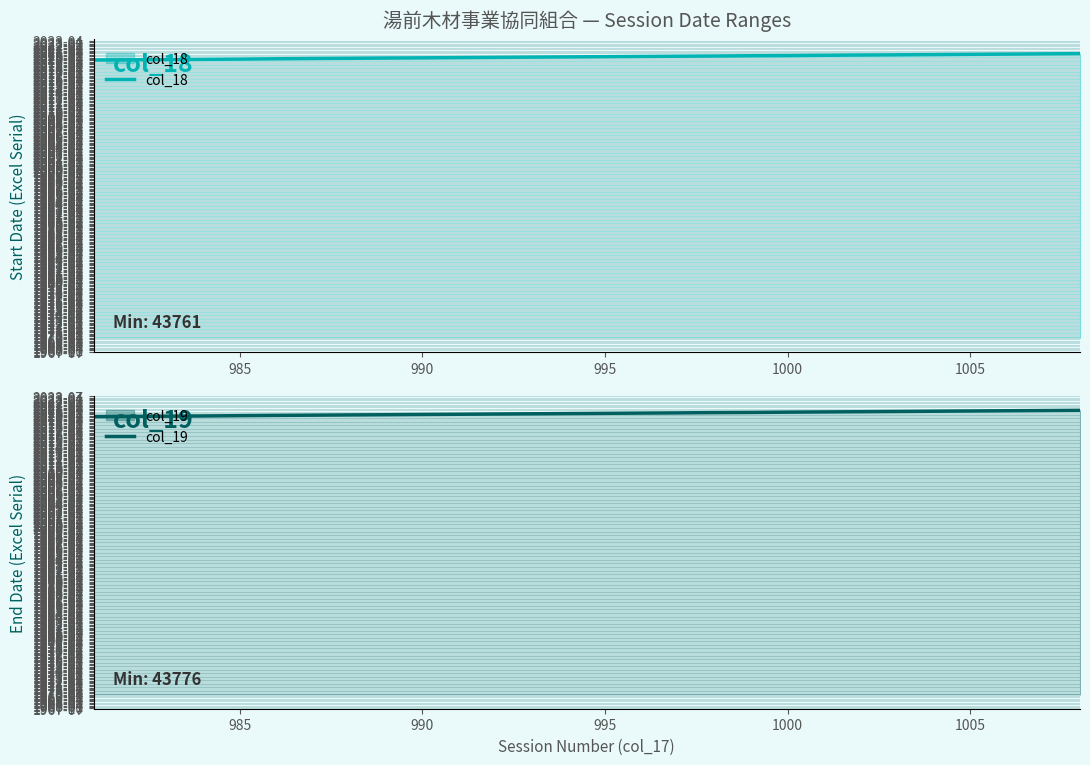

At 990, list the series in order from largest to smallest.

col_19, col_18